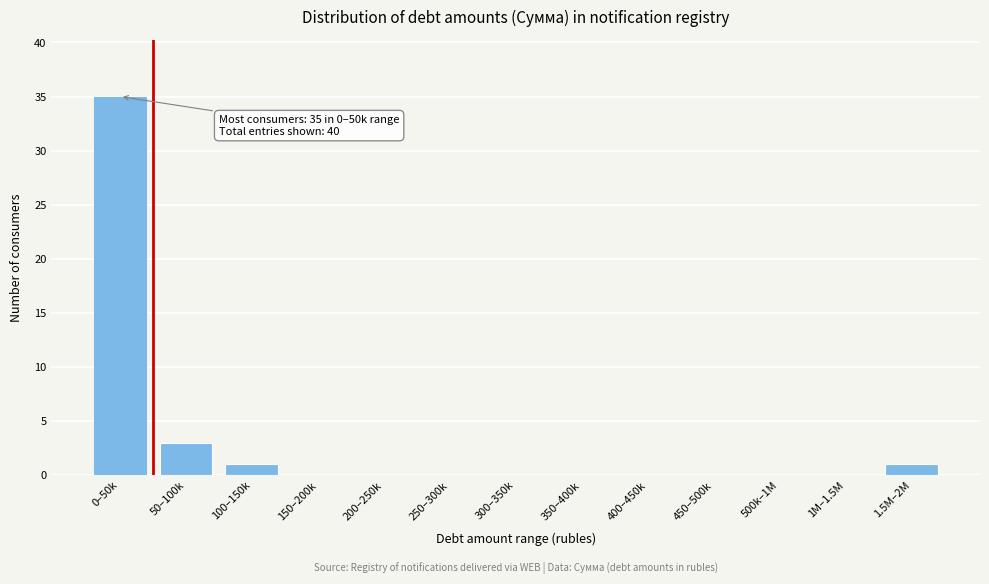

Reading right to left, what are all the values shown in this chart?

1.5M–2M=1	1M–1.5M=0	500k–1M=0	450–500k=0	400–450k=0	350–400k=0	300–350k=0	250–300k=0	200–250k=0	150–200k=0	100–150k=1	50–100k=3	0–50k=35